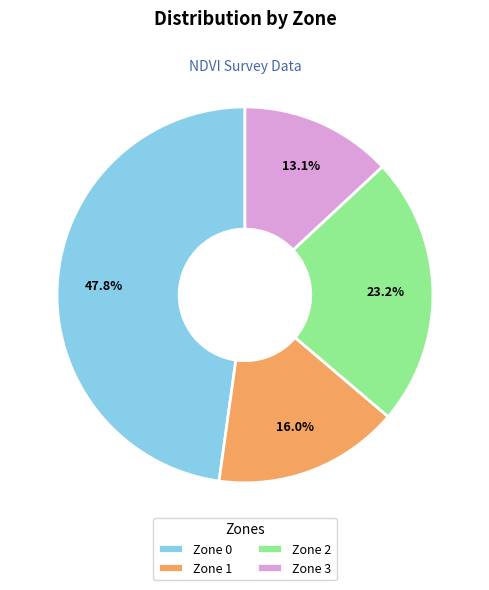

Which has a higher value, Zone 1 or Zone 0?

Zone 0